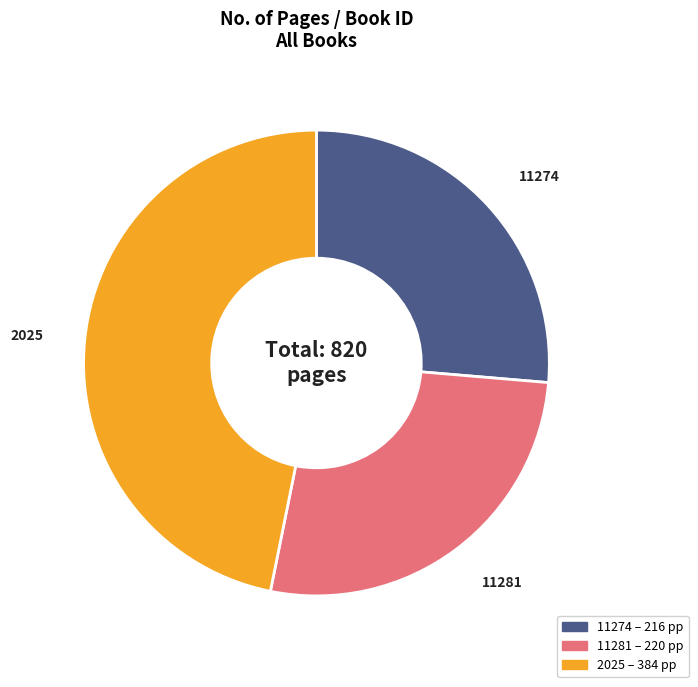

Is the sum of 2025 and 11281 greater than half?

Yes